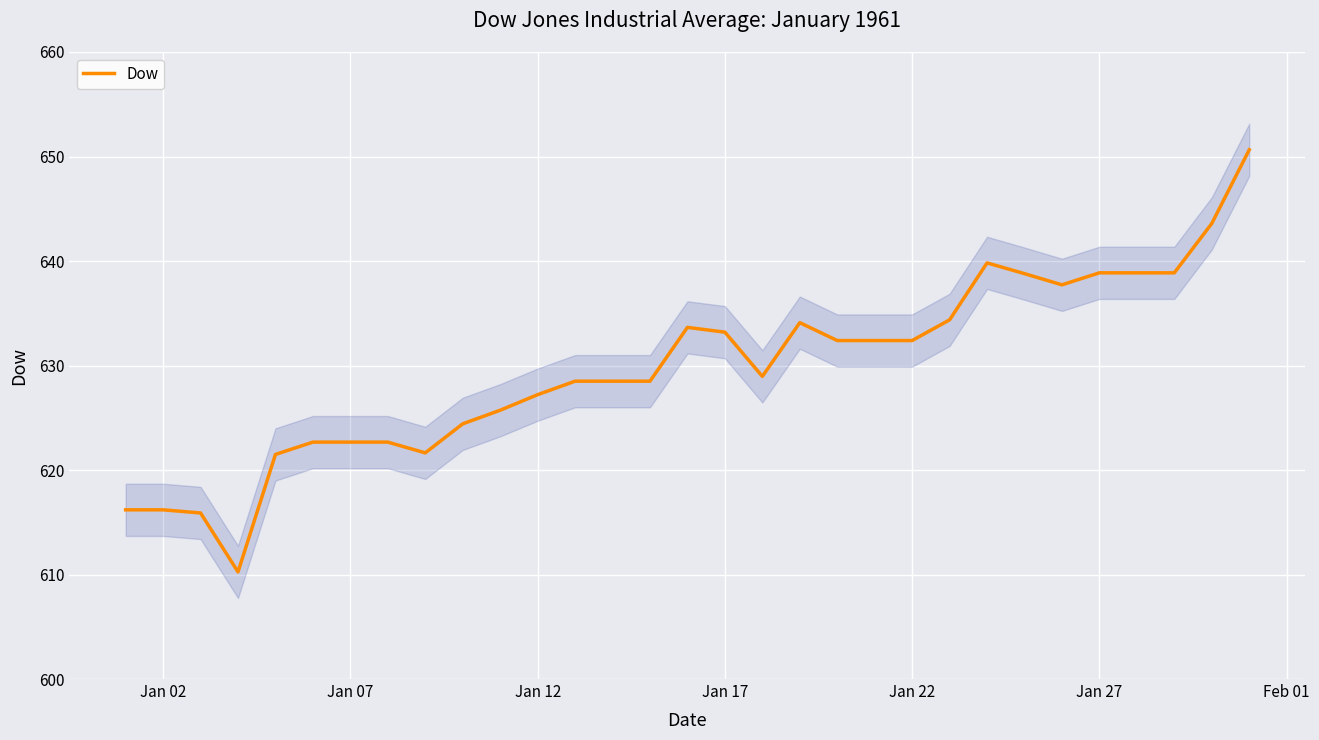

What is the maximum value for Dow?

650.6